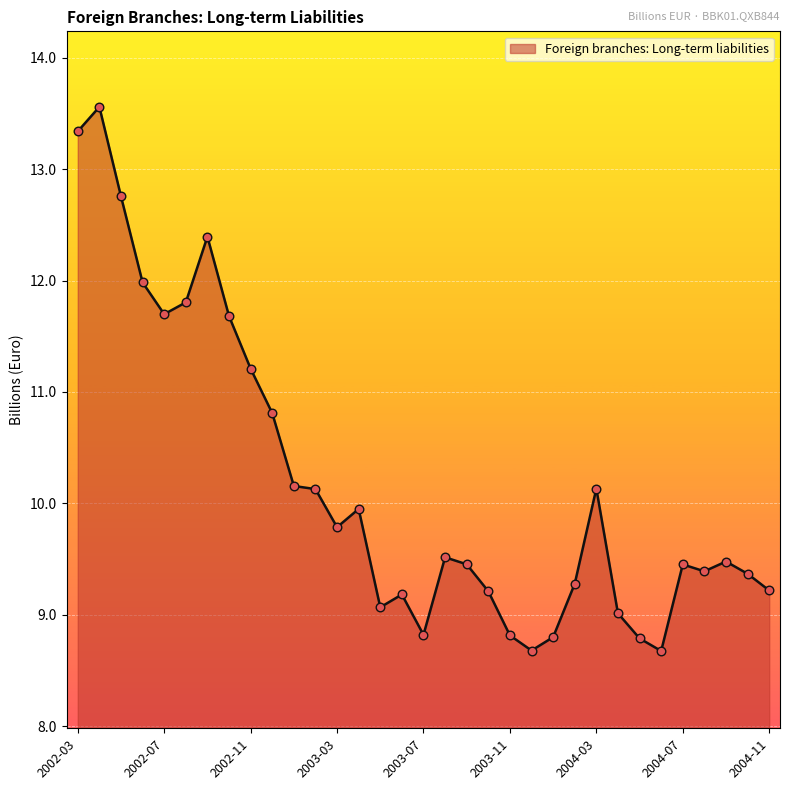

What is the minimum value shown in the chart?

8.7